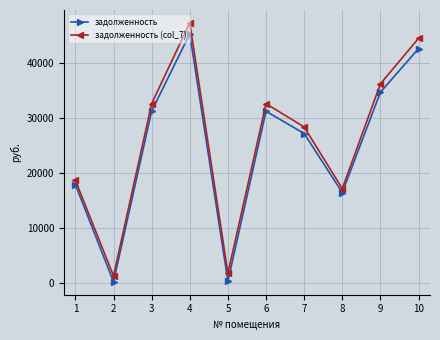

What is the maximum value shown in the chart?

47319.8